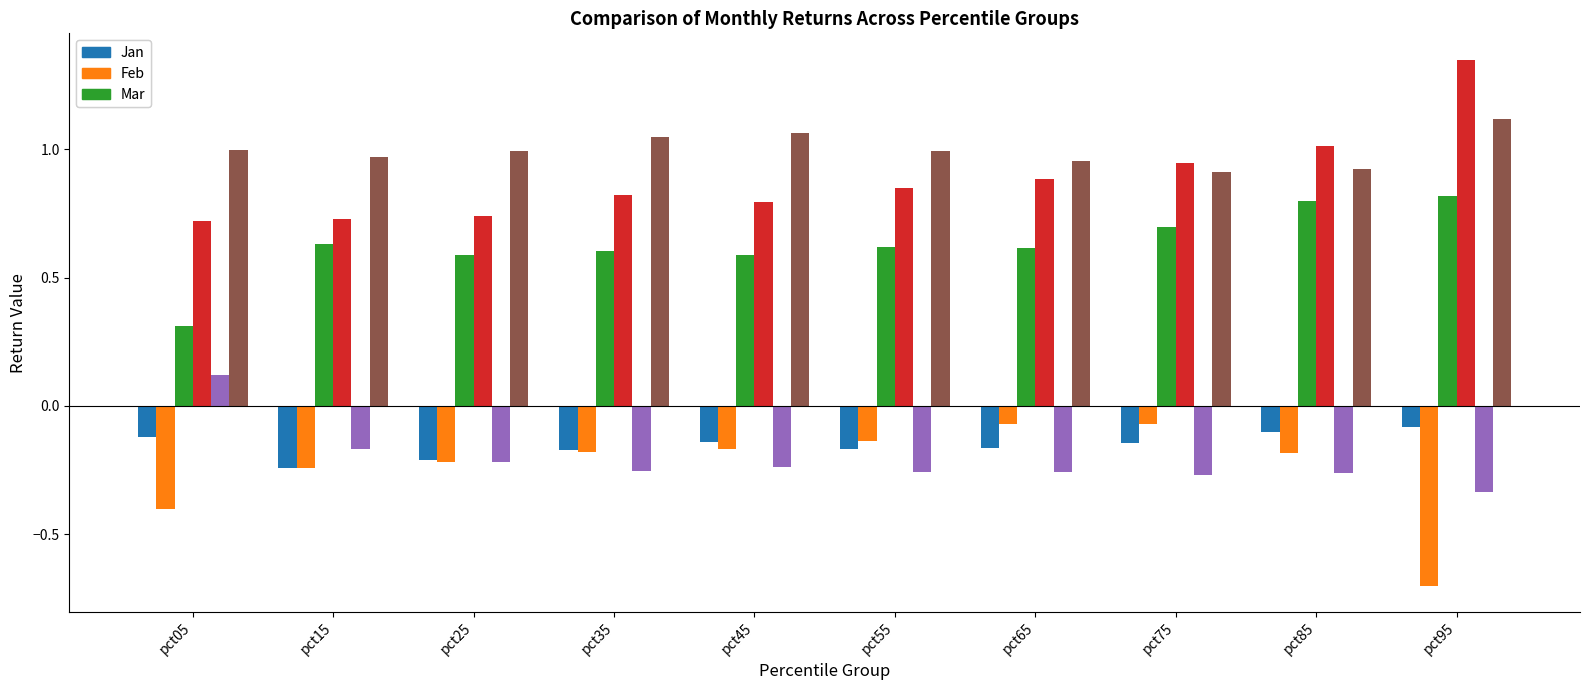

Which category has the highest value across all series?

pct95